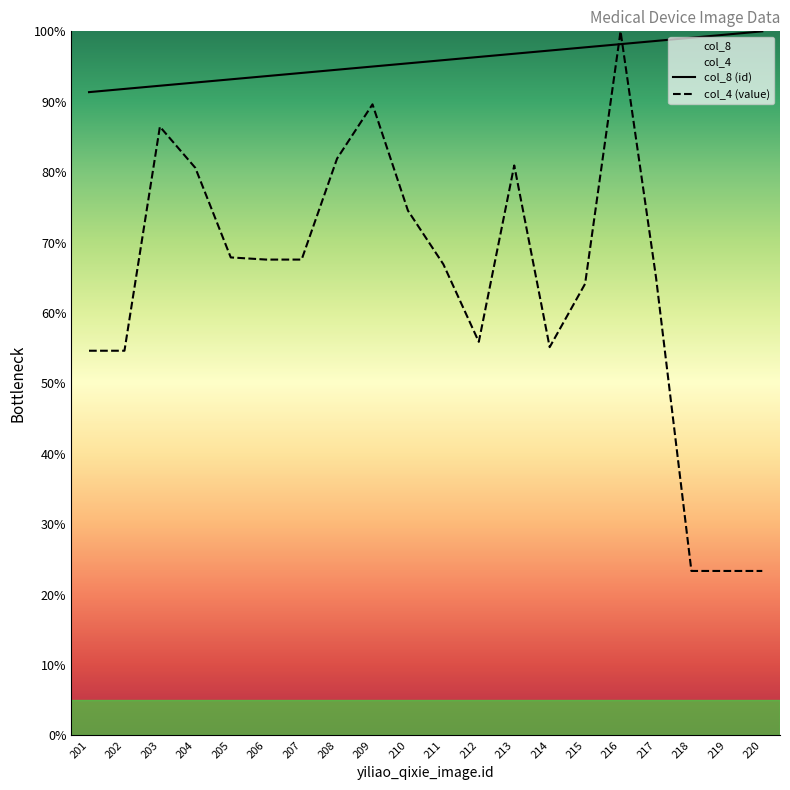

True or false: col_8 (id) has more than 2 interior local peaks.

False